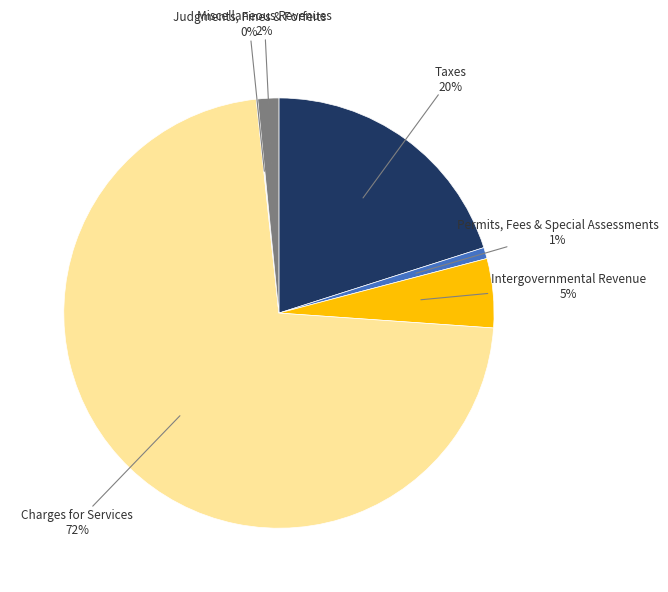

Does any single category account for the majority?

Yes